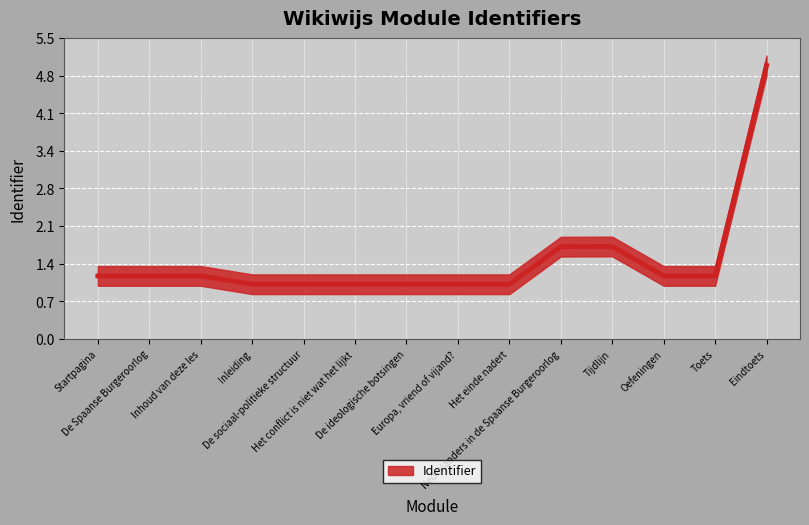

How many points are lower than both their immediate neighbors (excluding endpoints)?

2